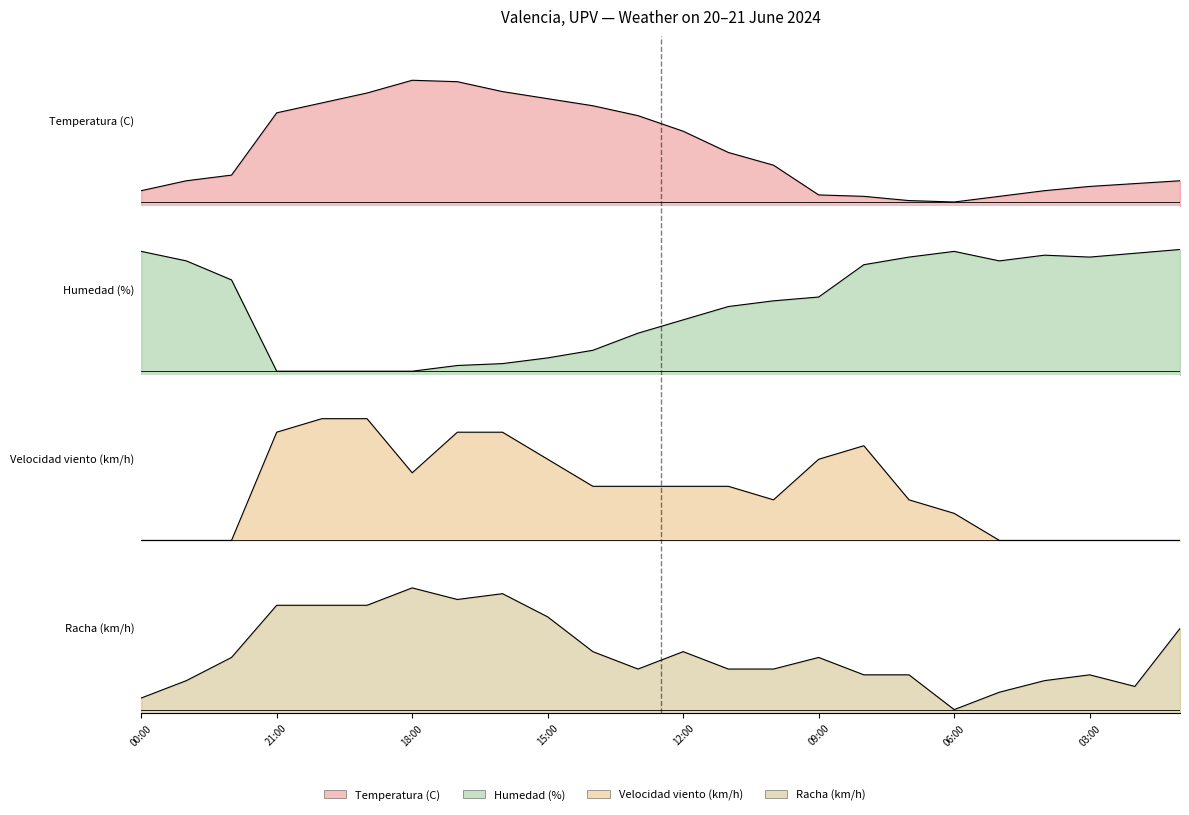

Which series has the largest total across all categories?

Humedad (%)